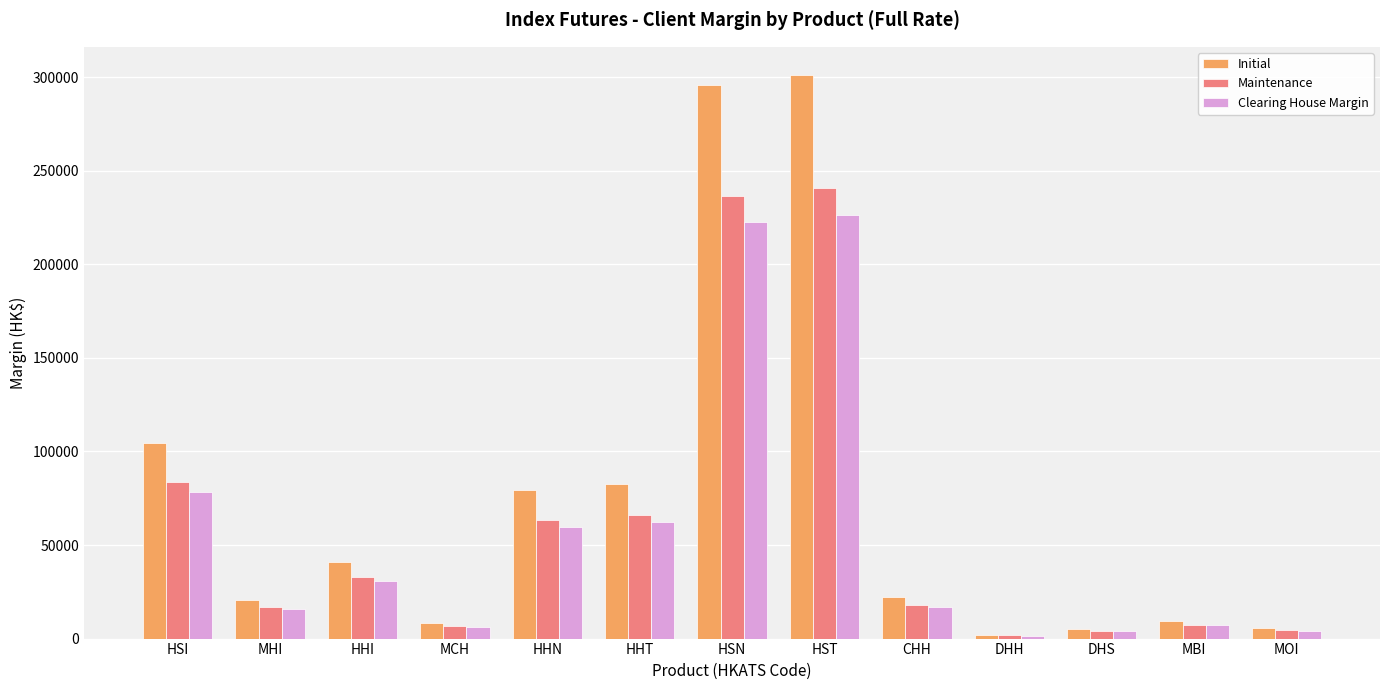

What is the label of the 11th bar from the right?

HHI